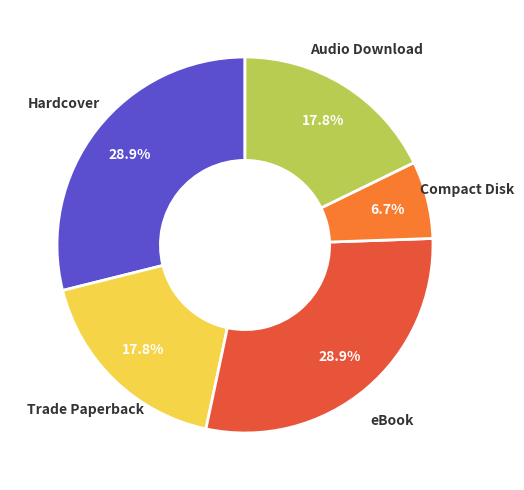

What is the ratio of the value at eBook to the value at Audio Download?

1.6